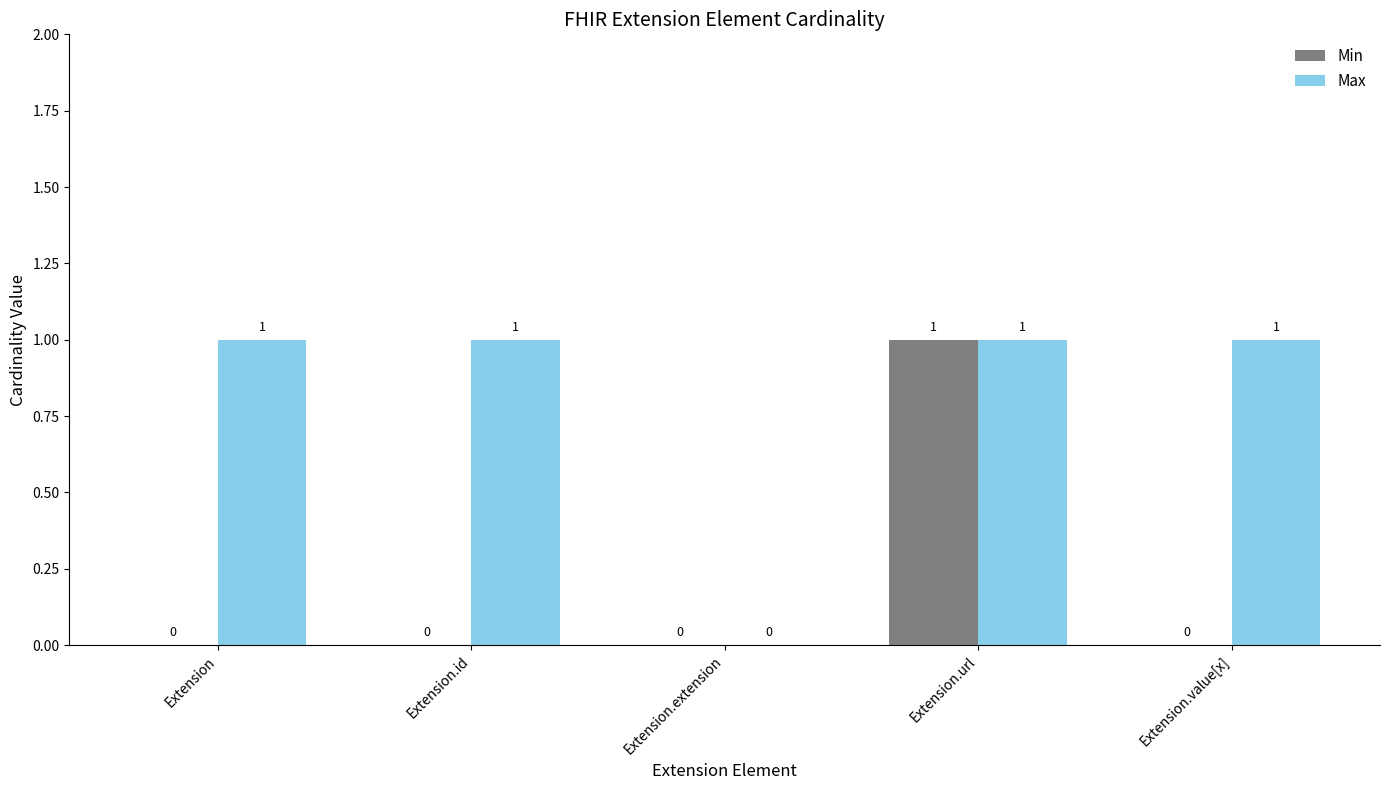

The value of Max at Extension is 1. True or false?

True